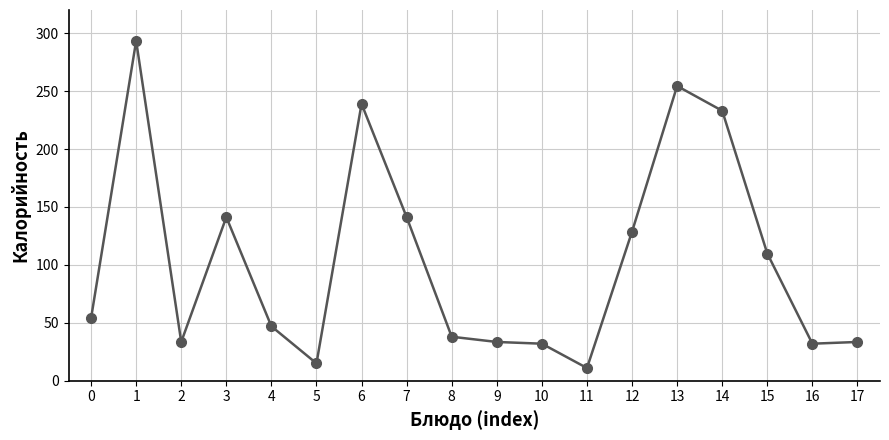

What is the difference between the maximum and second lowest values?

278.4